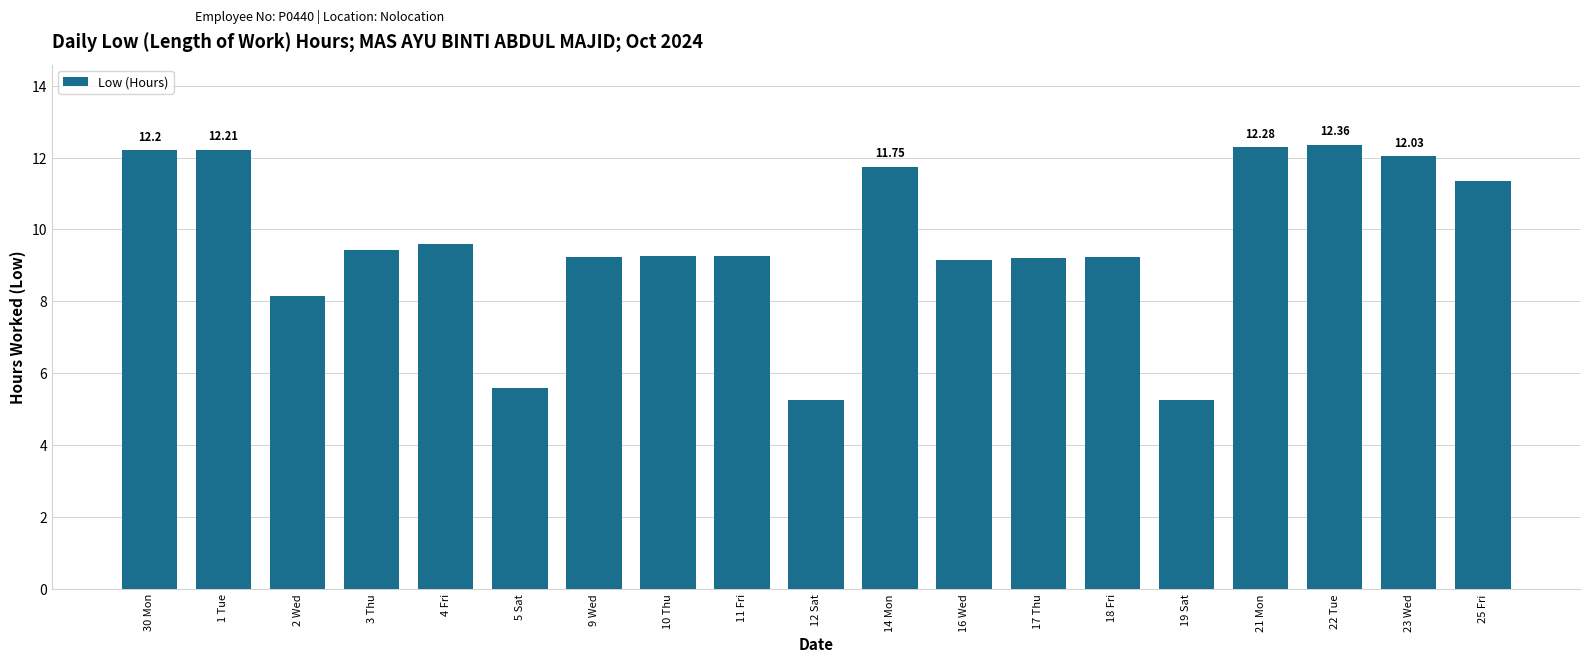

What is the smallest value displayed?

5.2